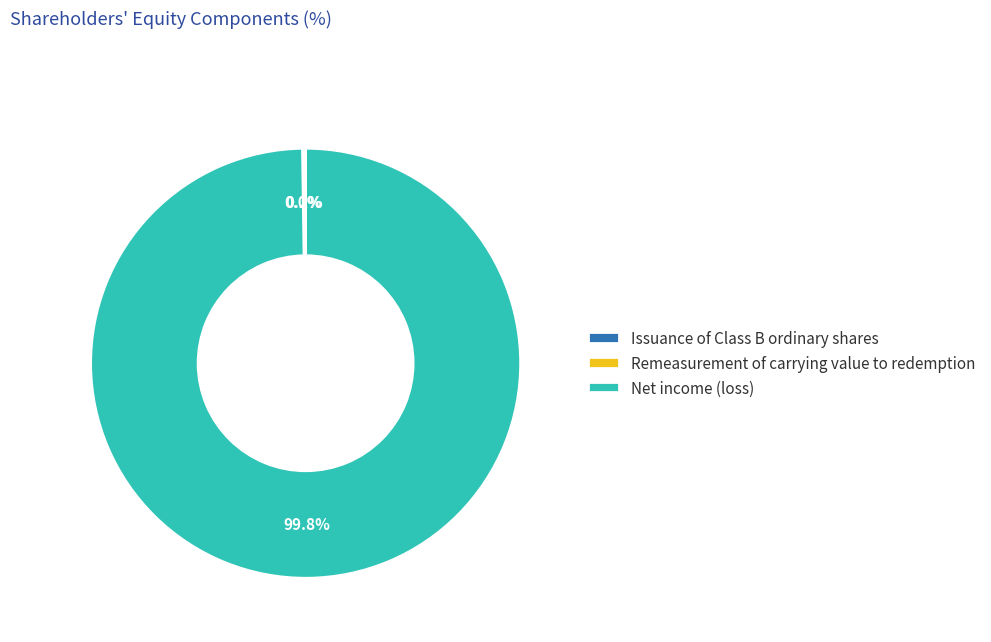

Which slice is the largest?

Net income (loss)